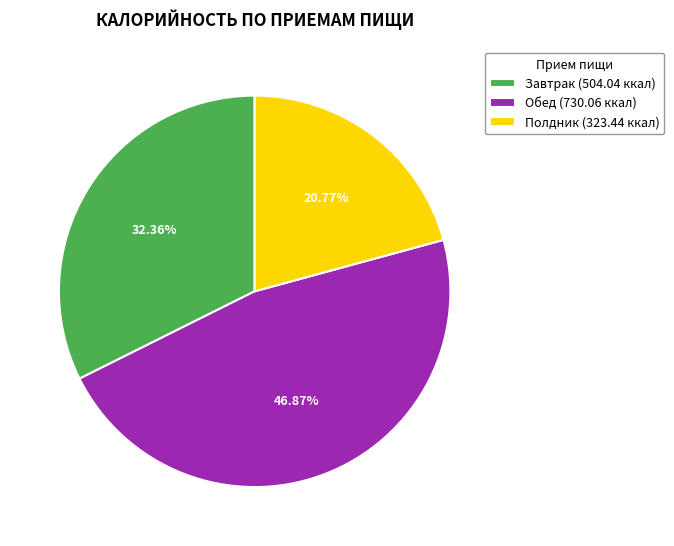

To the nearest percent, what portion does Обед represent?

47%